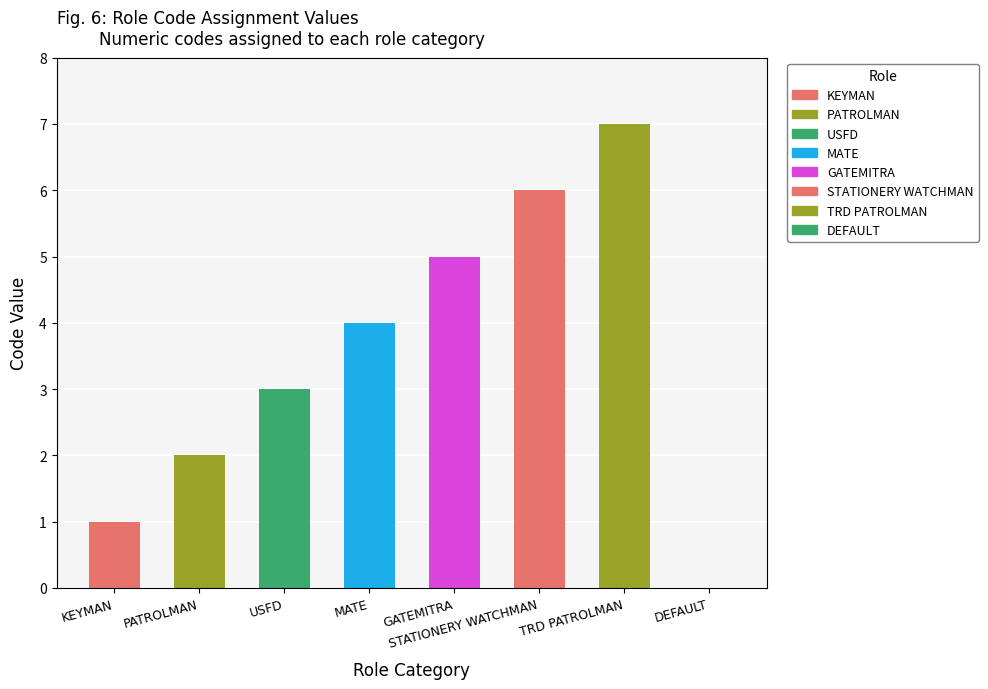

How many positive values are there?

7